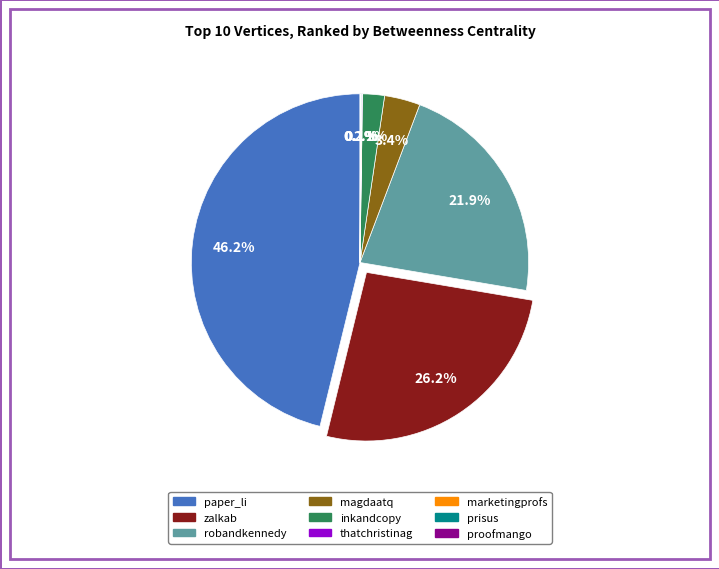

Is there any slice that represents more than half of the pie?

No